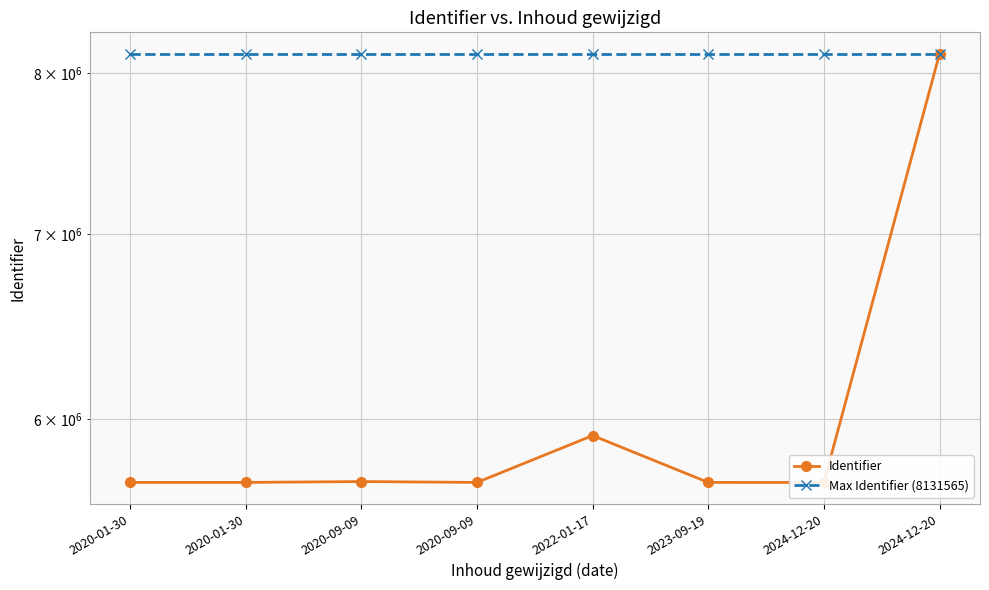

Reading left to right, extract all data points from this chart.

Identifier: 5694075	5694076	5698171	5694077	5920260	5694074	5693981	8131565
Max Identifier (8131565): 8131565	8131565	8131565	8131565	8131565	8131565	8131565	8131565